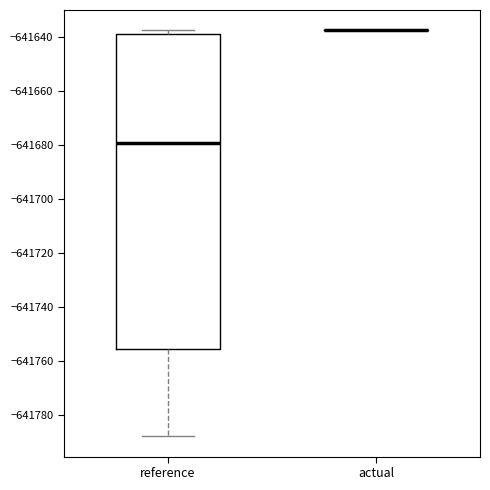

Reading left to right, read every box against the y-axis: the position of its median line, the range the box covers, and the ends of its whiskers. The values are not printed on the chart, so give them approximately, as read against the axis.

reference: median -641680, box -641756 to -641638, whiskers -641788 to -641638 (just above the box's upper edge)
actual: box collapsed to a line at -641638, whiskers -641638 to -641638